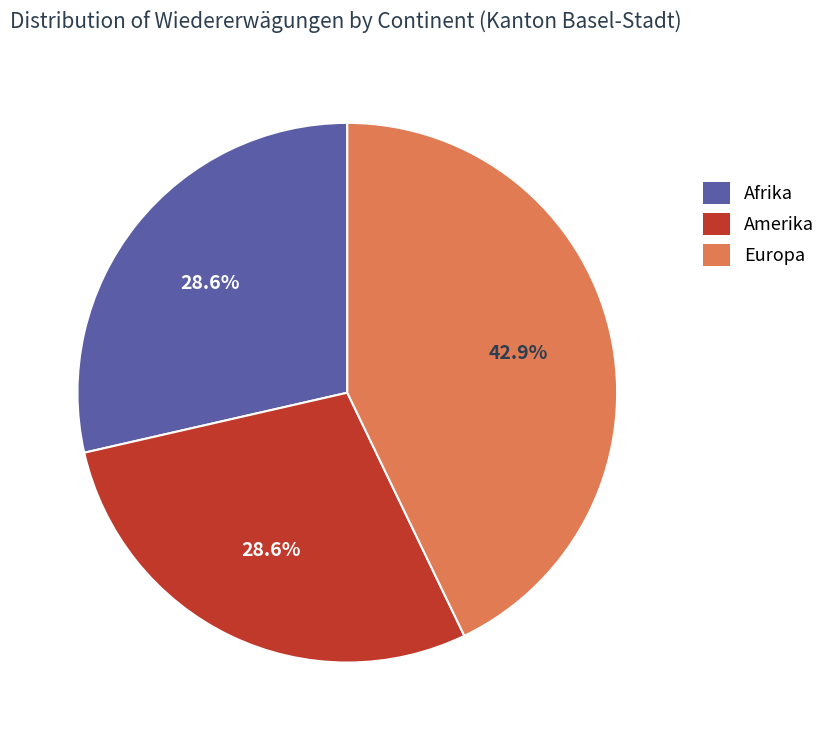

Is there a majority slice in this chart?

No